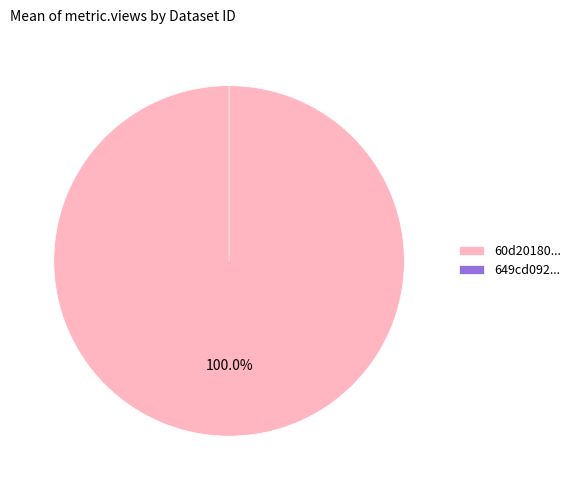

To the nearest percent, what portion does 60d201800781901deb633257 represent?

100%